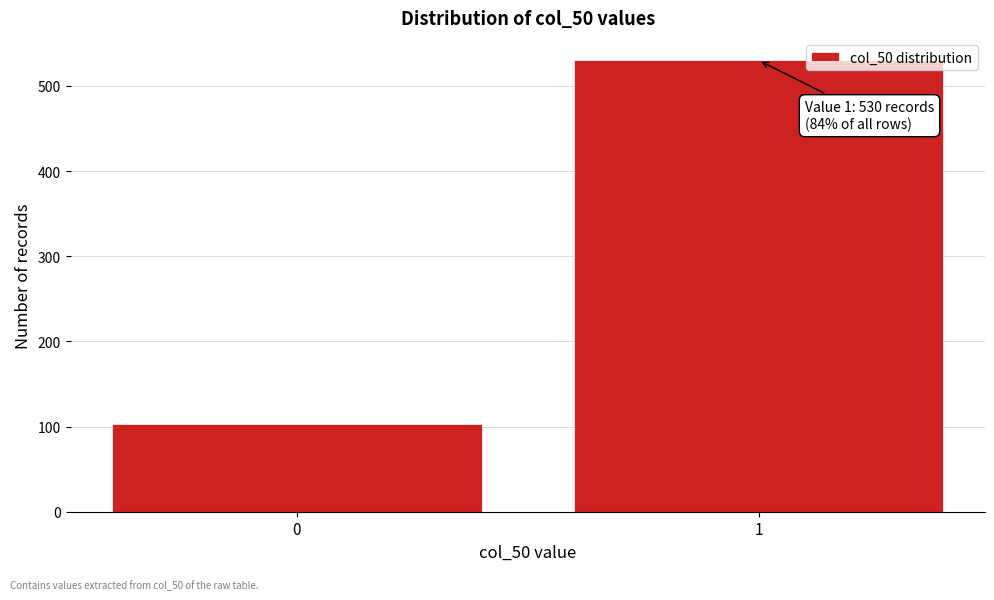

Reading right to left, extract all data points from this chart.

1=530	0=103